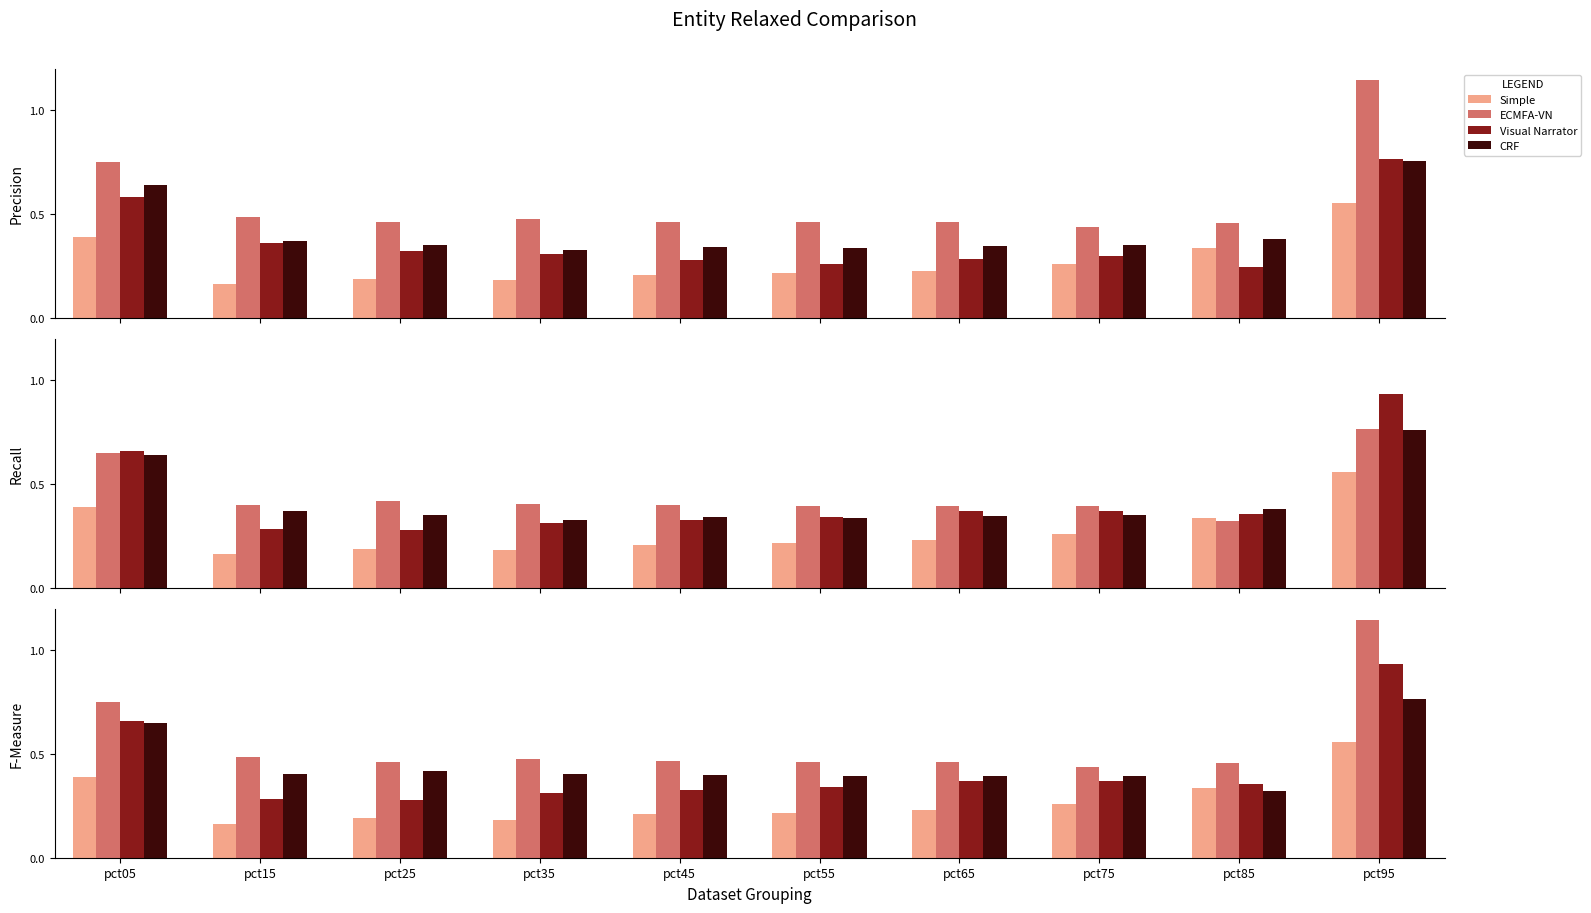

At which category is the sum across all series the highest?

pct95